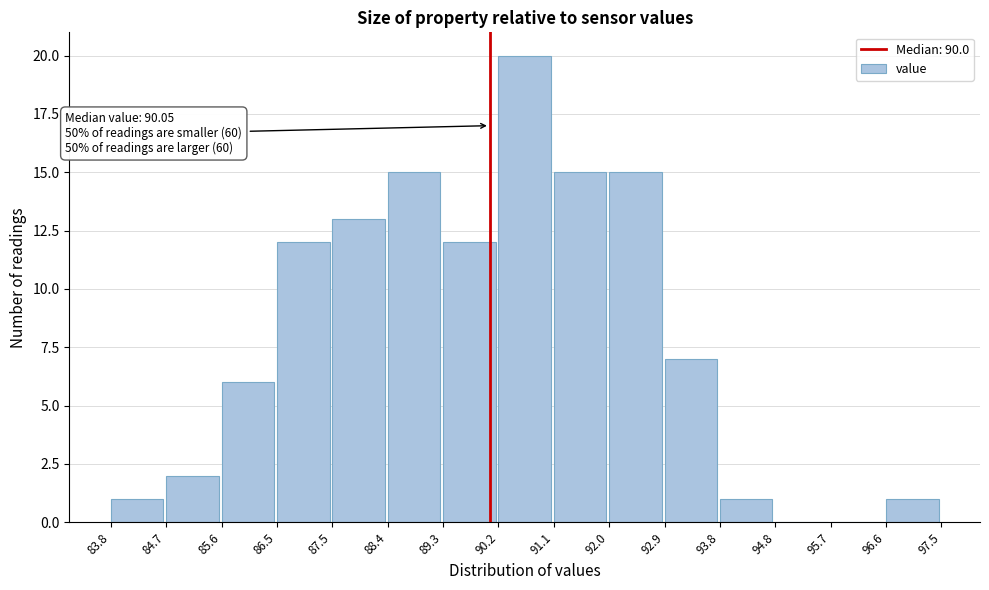

Which range on the x-axis has the tallest bar?

90.2 to 91.1